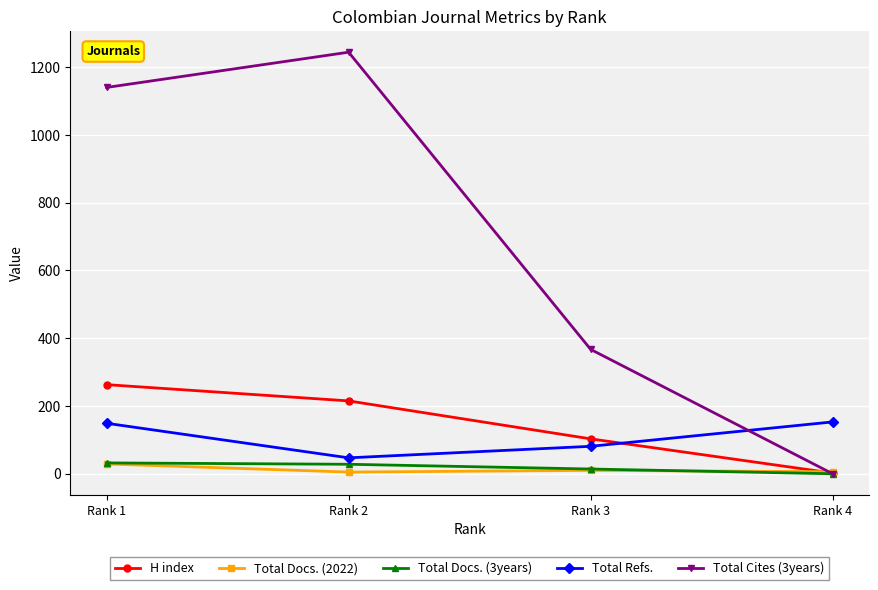

Does the chart have visible grid lines?

Yes